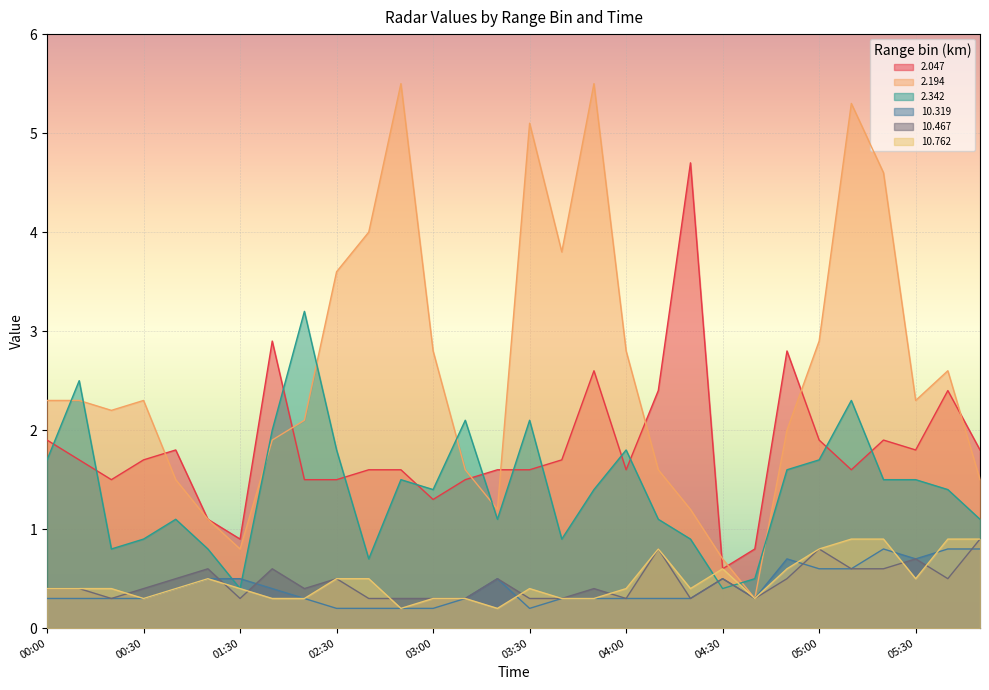

What is the greatest value displayed?

5.5